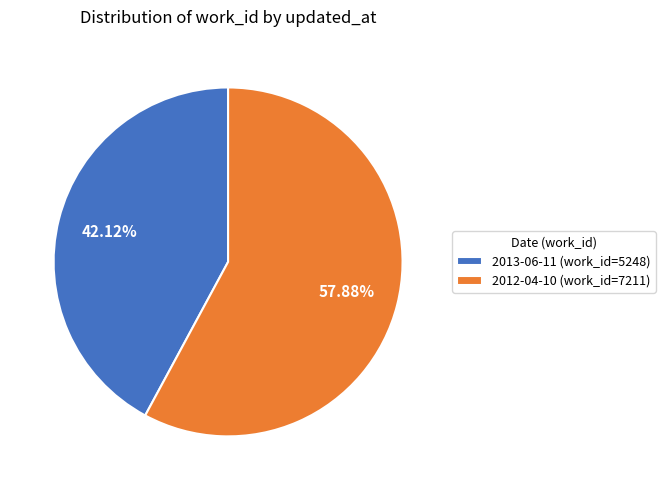

How many slices are in this pie chart?

2